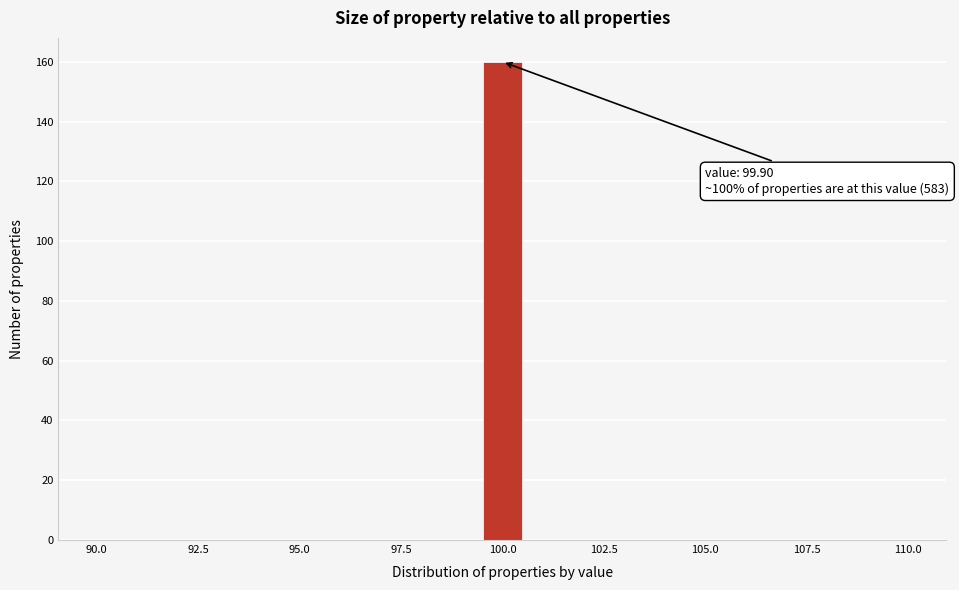

Read against the x-axis, roughly where is the centre of the tallest bar?

100.0